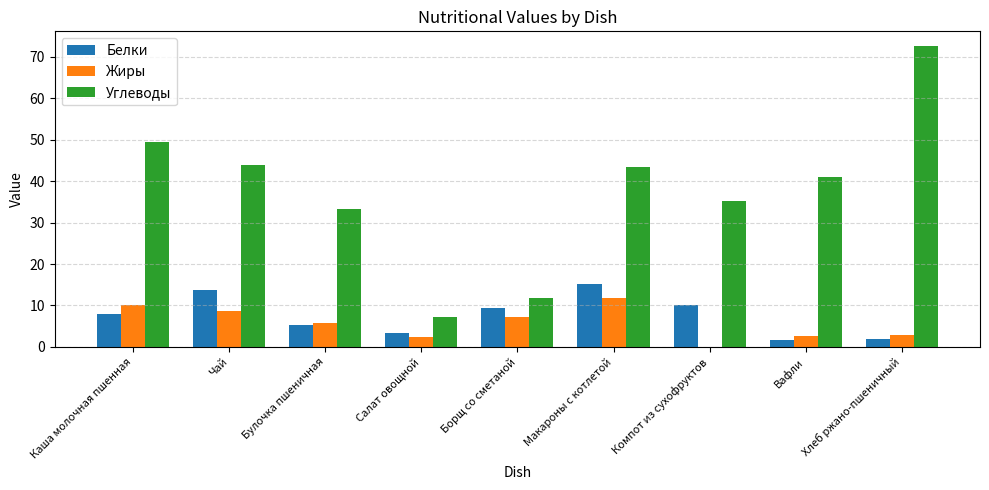

What is the total value across all series at Вафли?

45.3